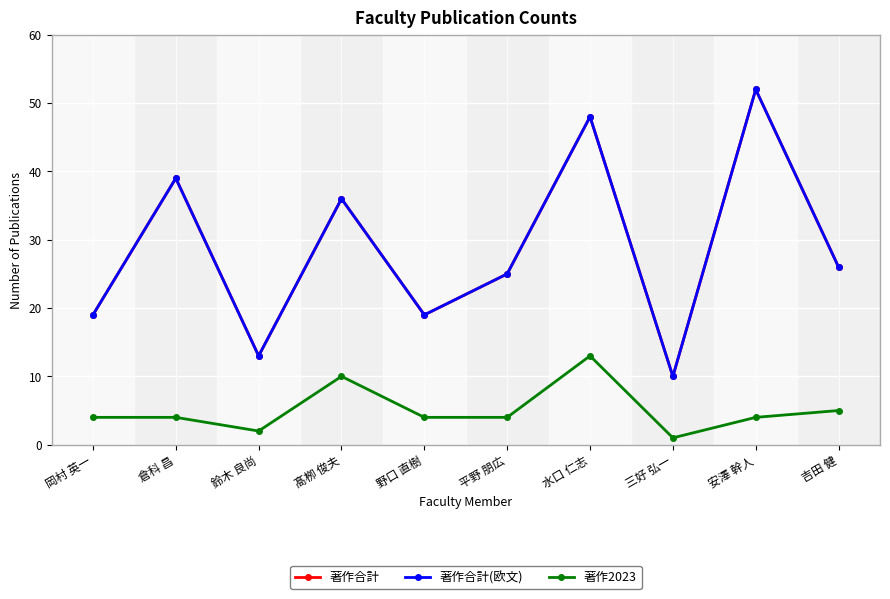

What is the approximate value of 著作合計(欧文) at 岡村 英一, to the nearest 5?

20